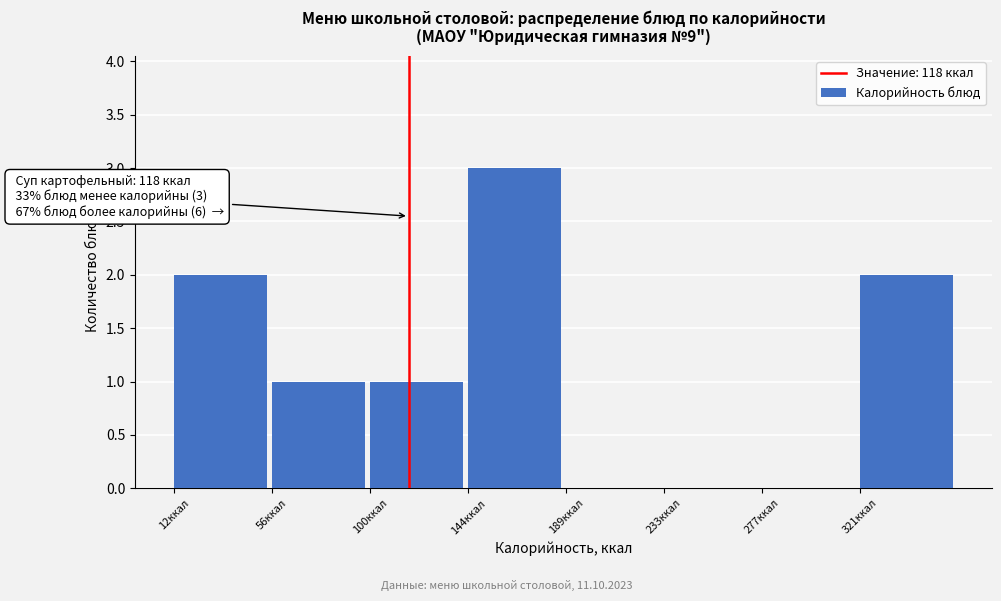

Which range on the x-axis has the tallest bar?

145 to 190